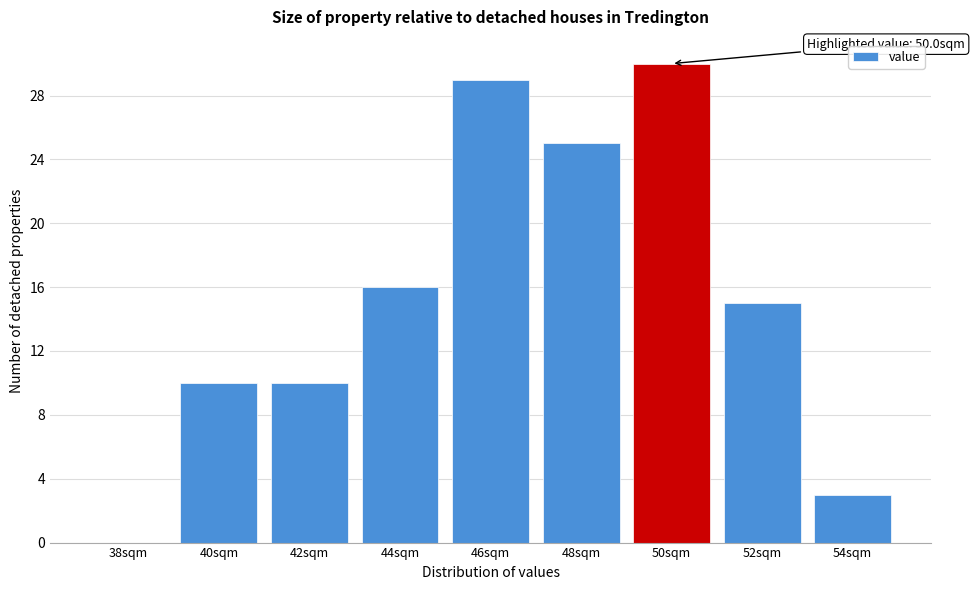

Reading left to right, what are all the values shown in this chart?

38sqm=0	40sqm=10	42sqm=10	44sqm=16	46sqm=29	48sqm=25	50sqm=30	52sqm=15	54sqm=3